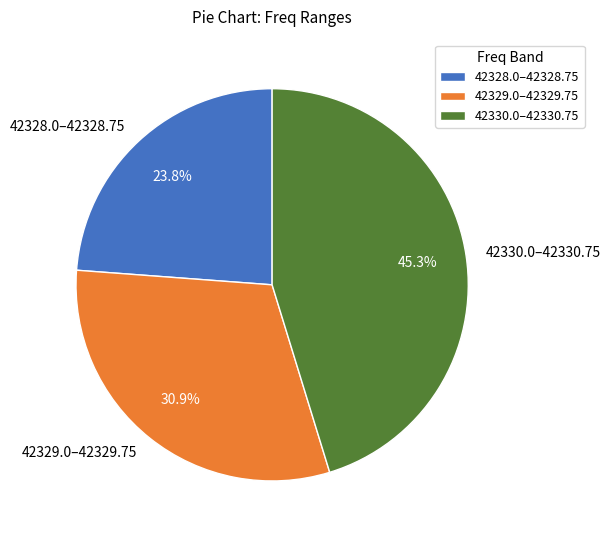

Approximately how many times larger is the value at 42330.0–42330.75 compared to 42328.0–42328.75?

1.9